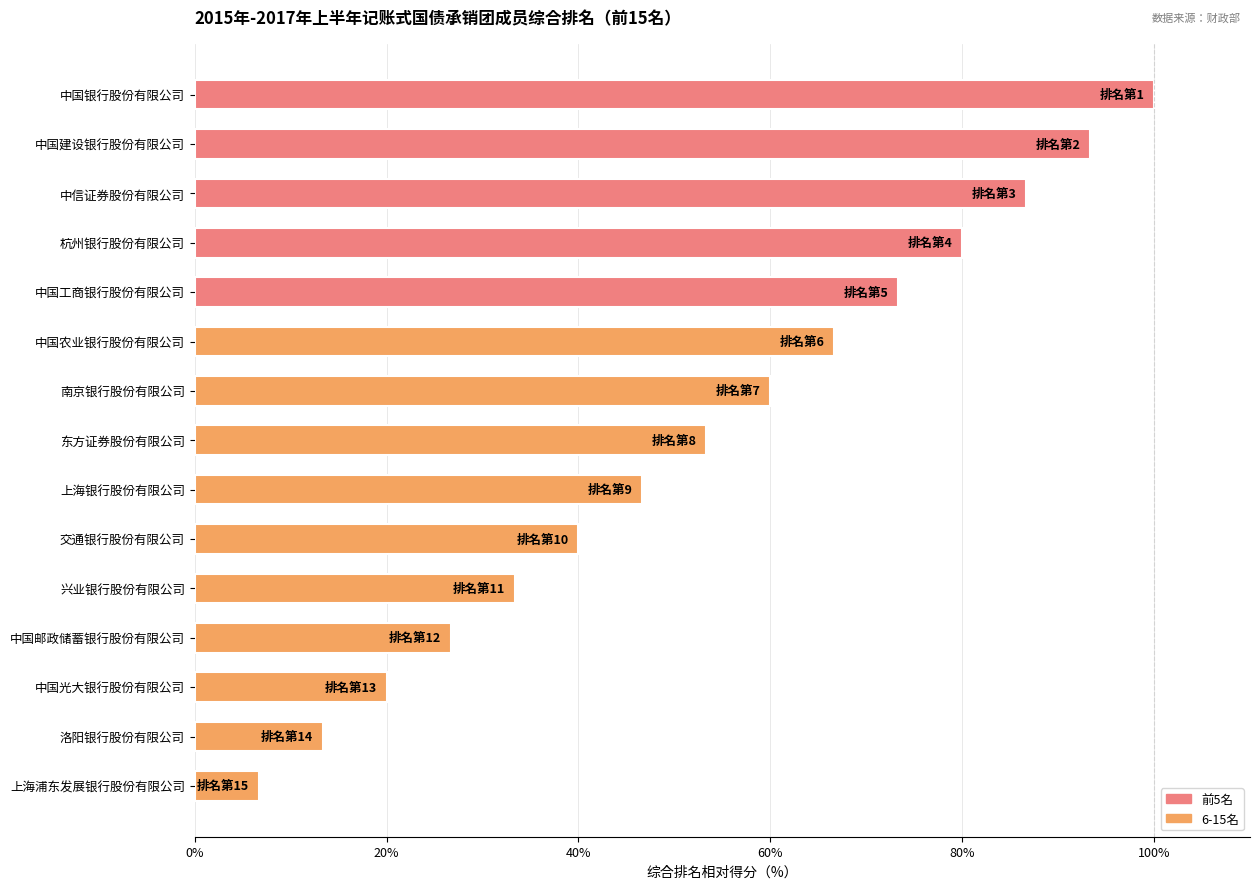

What is the label of the 15th bar from the bottom?

中国银行股份有限公司